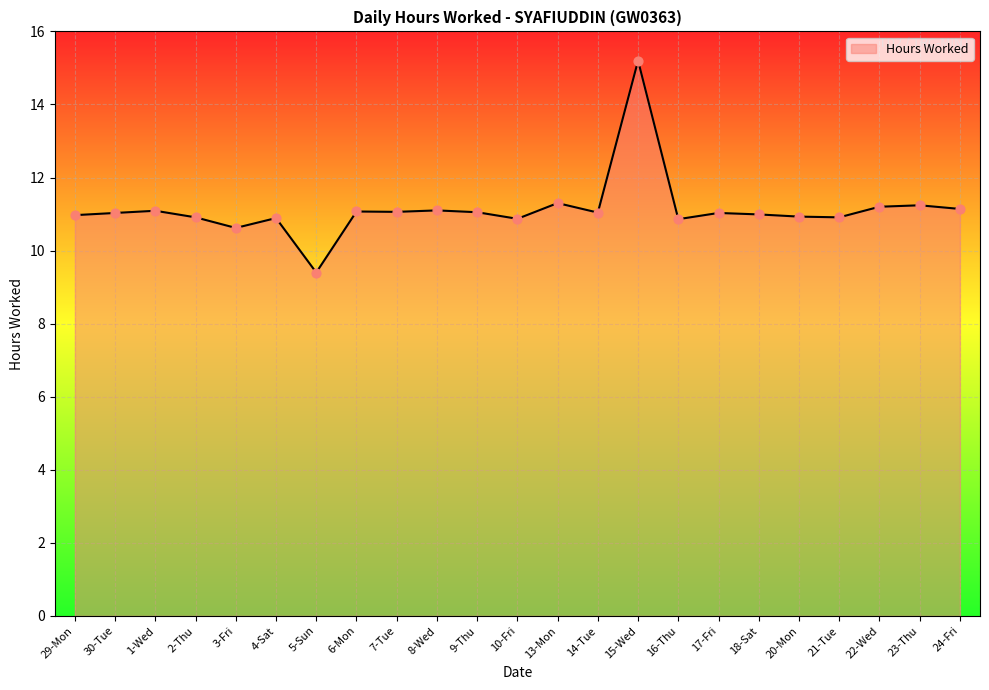

What is the ratio of the value at 17-Fri to the value at 9-Thu?

1.0